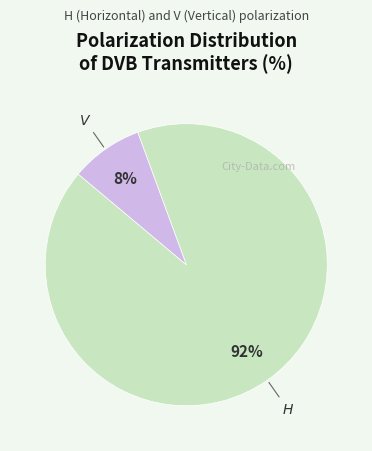

To the nearest percent, what is the average slice percentage?

50%